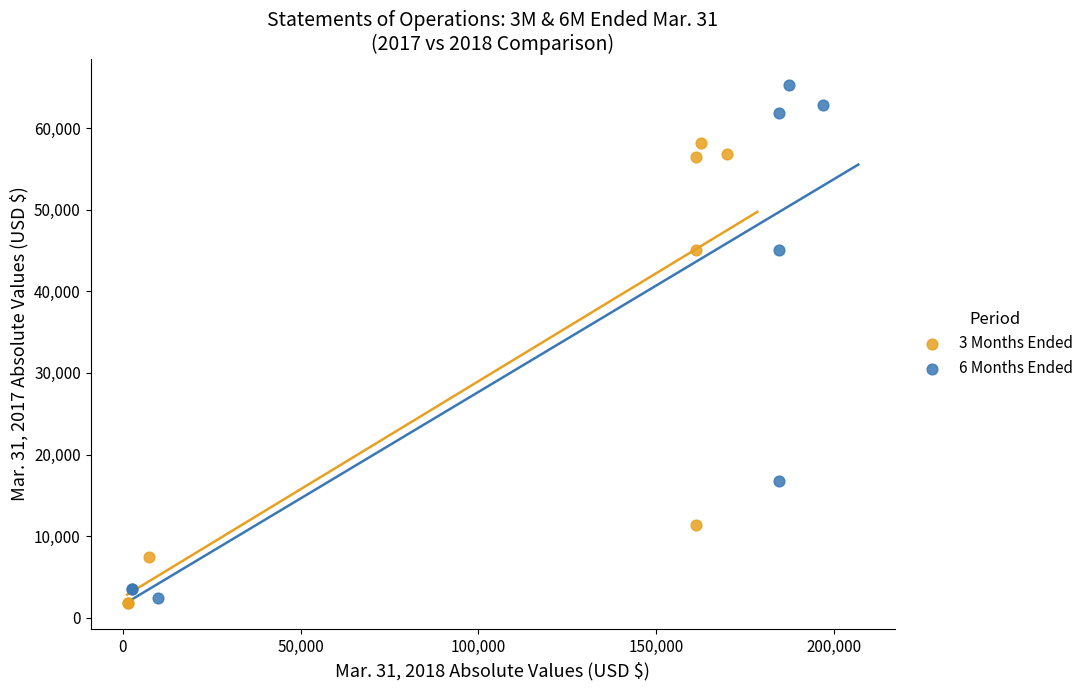

Which series has the widest spread of Y values?

6 Months Ended